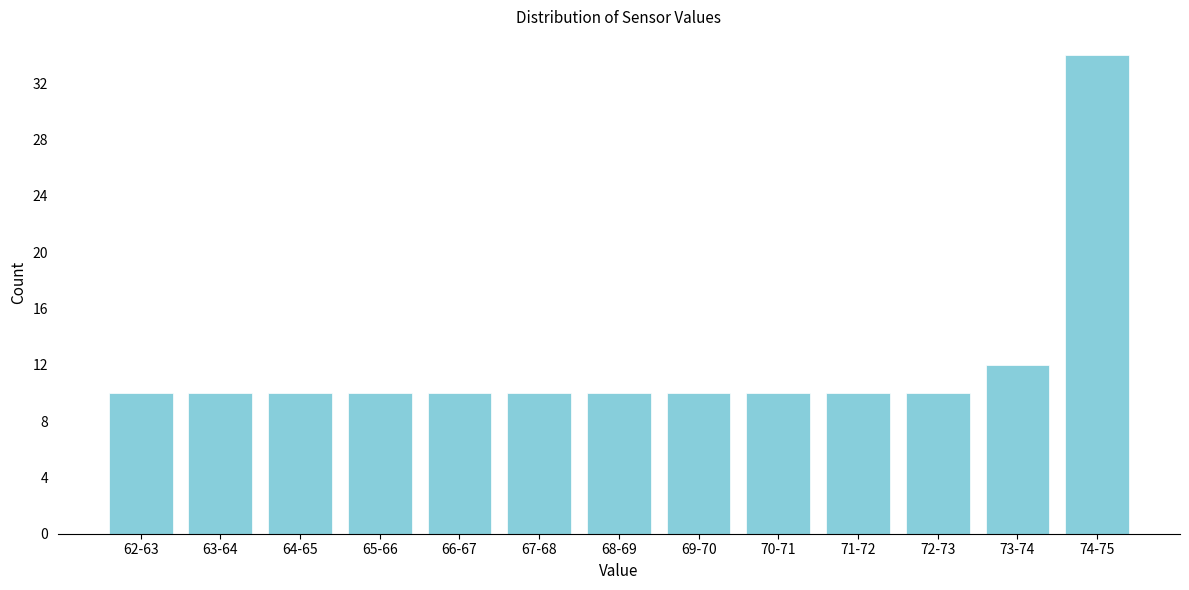

Reading left to right, what are all the values shown in this chart?

10	10	10	10	10	10	10	10	10	10	10	12	34